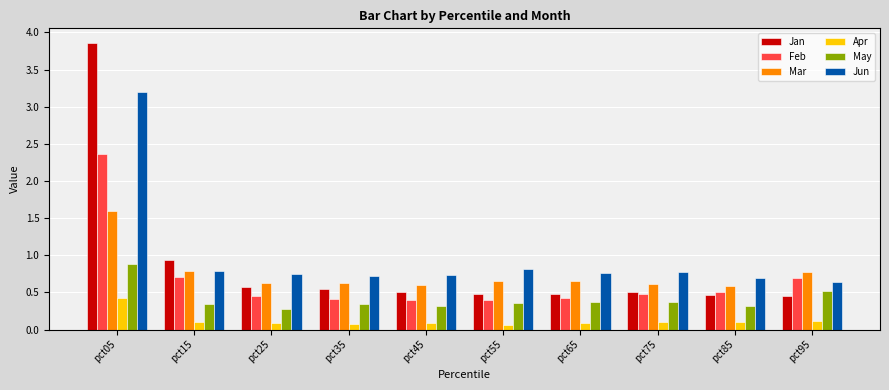

Which series has the largest range (max minus min)?

Jan